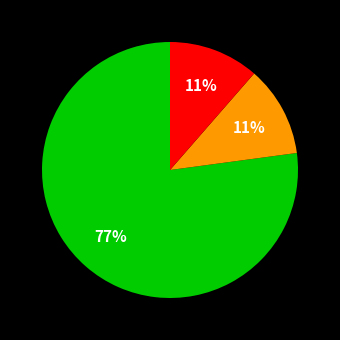

Does any single category account for the majority?

Yes